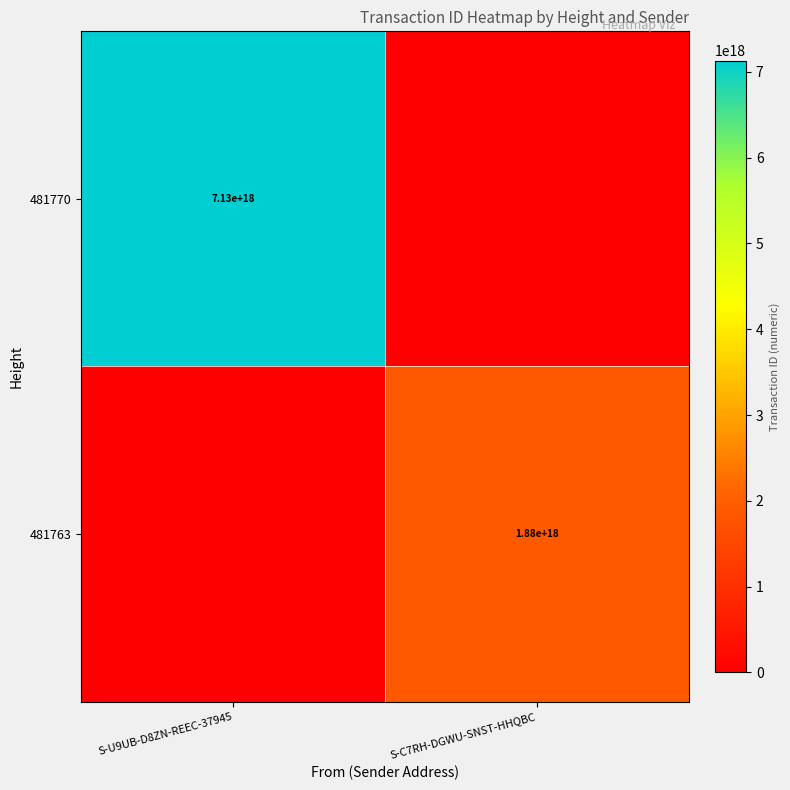

Is the value of 481770 at S-U9UB-D8ZN-REEC-37945 greater than the value of 481763 at S-C7RH-DGWU-SNST-HHQBC?

Yes